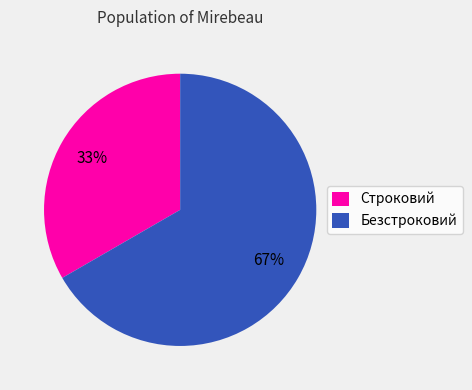

What is the smallest slice in the pie chart?

Строковий